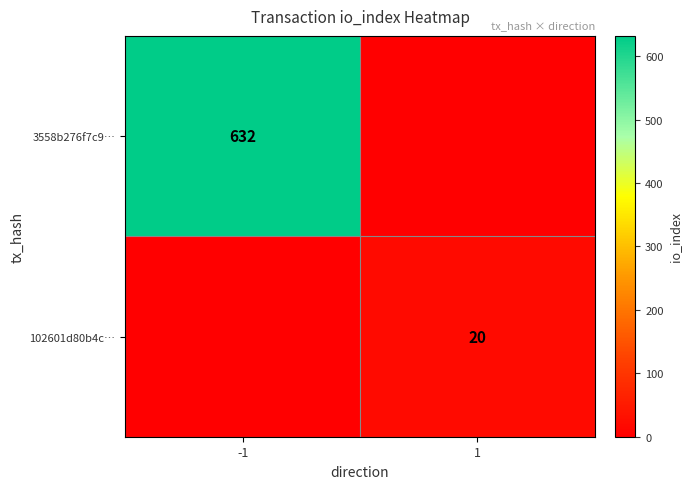

The 3558b276f7c9… series shows 1086 at -1. True or false?

False